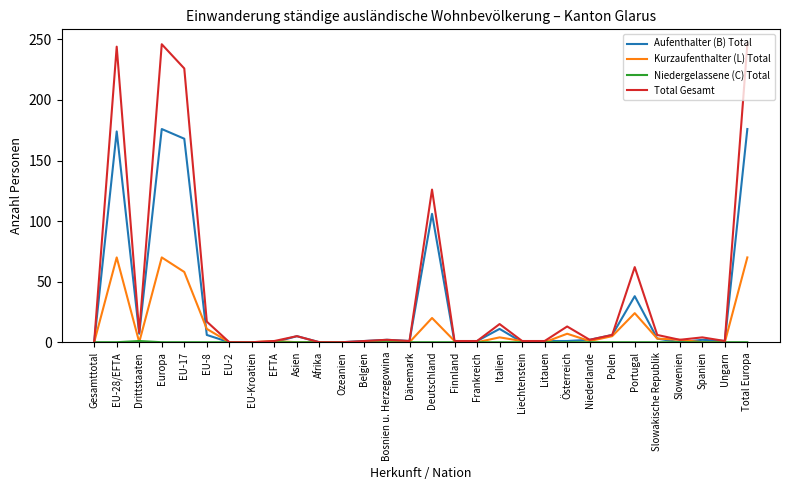

How many lines are shown in the chart?

4